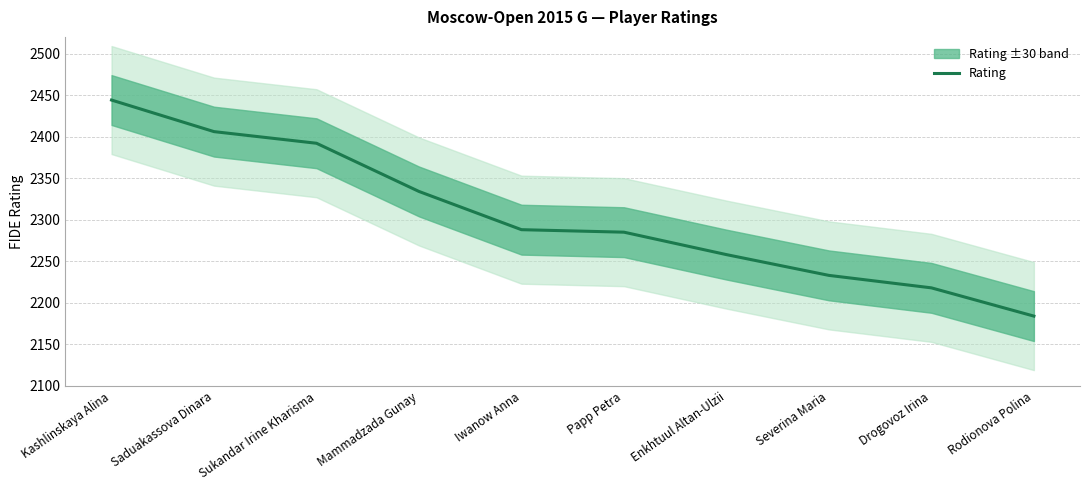

Rank the categories by value from lowest to highest.

Rodionova Polina, Drogovoz Irina, Severina Maria, Enkhtuul Altan-Ulzii, Papp Petra, Iwanow Anna, Mammadzada Gunay, Sukandar Irine Kharisma, Saduakassova Dinara, Kashlinskaya Alina